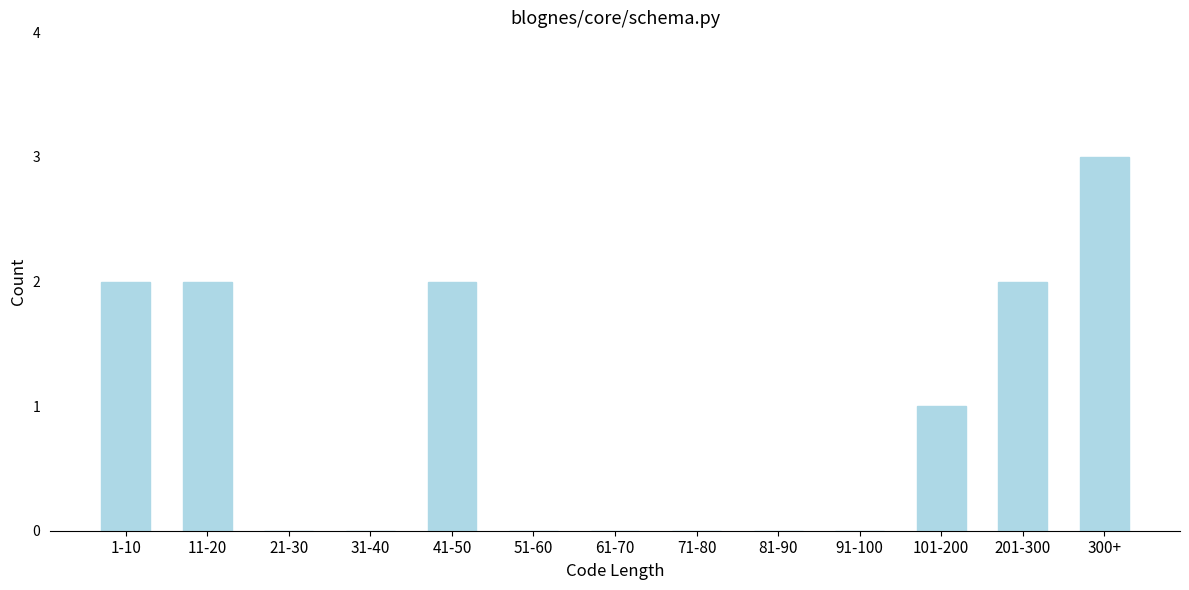

Reading left to right, extract all data points from this chart.

1-10=2	11-20=2	21-30=0	31-40=0	41-50=2	51-60=0	61-70=0	71-80=0	81-90=0	91-100=0	101-200=1	201-300=2	300+=3